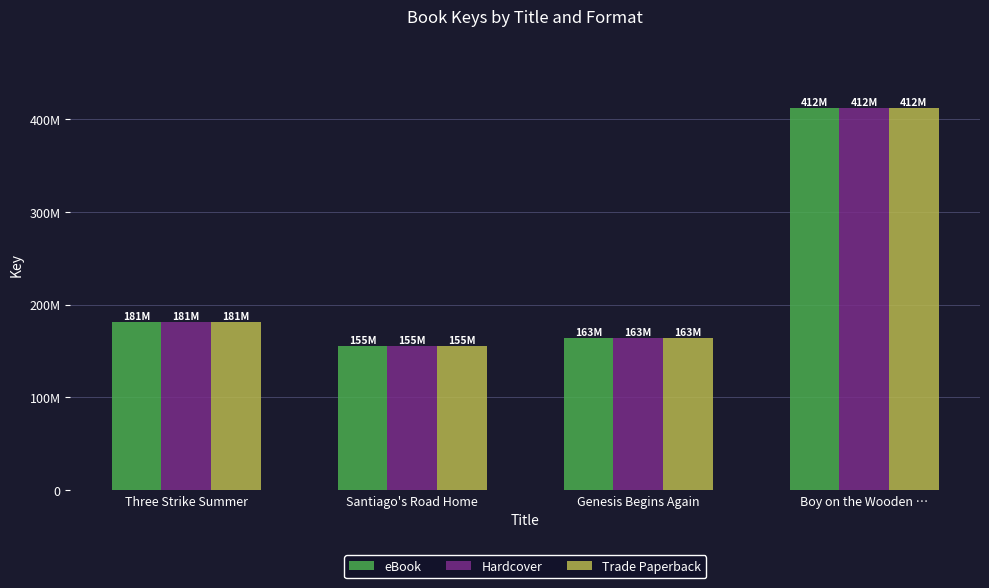

Are the bars horizontal?

No